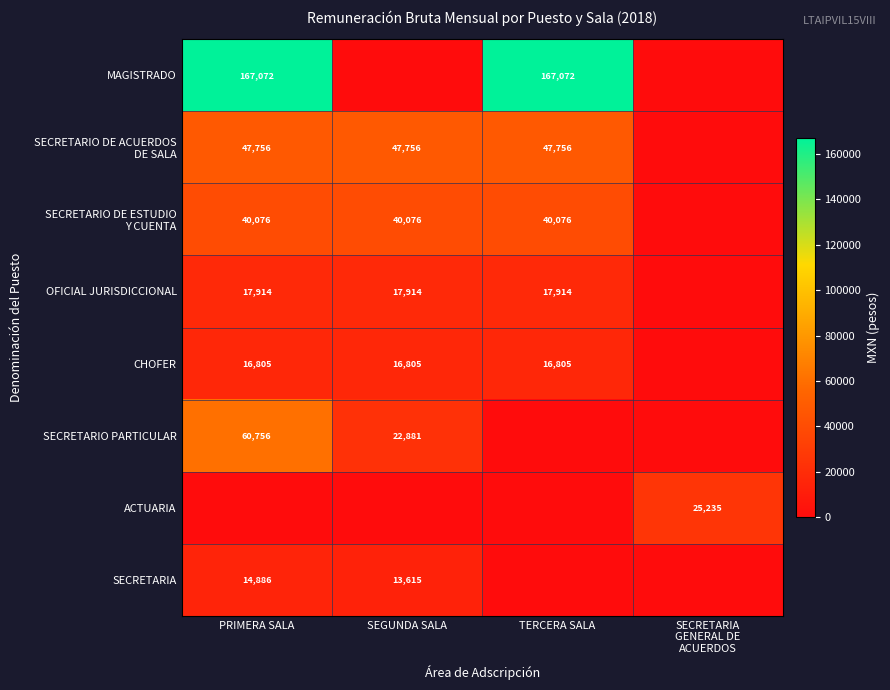

What is the difference between the highest and lowest values at PRIMERA SALA?

167071.9